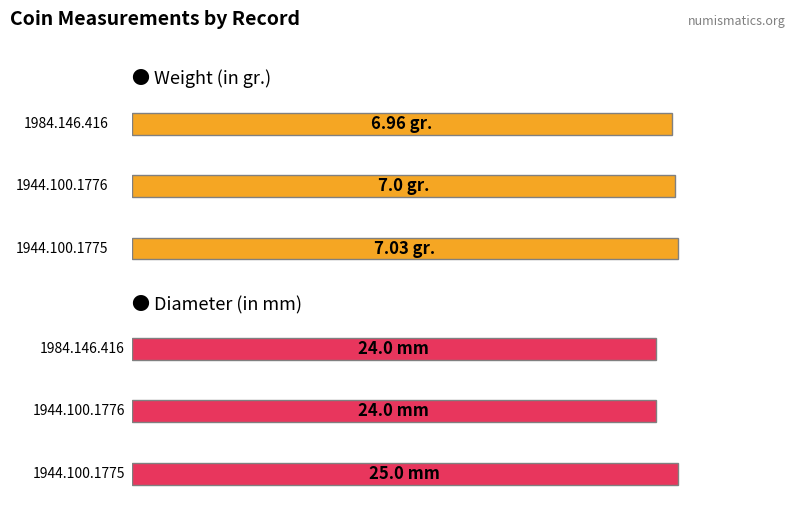

Between 1944.100.1776 and 1944.100.1775, which is larger?

1944.100.1775